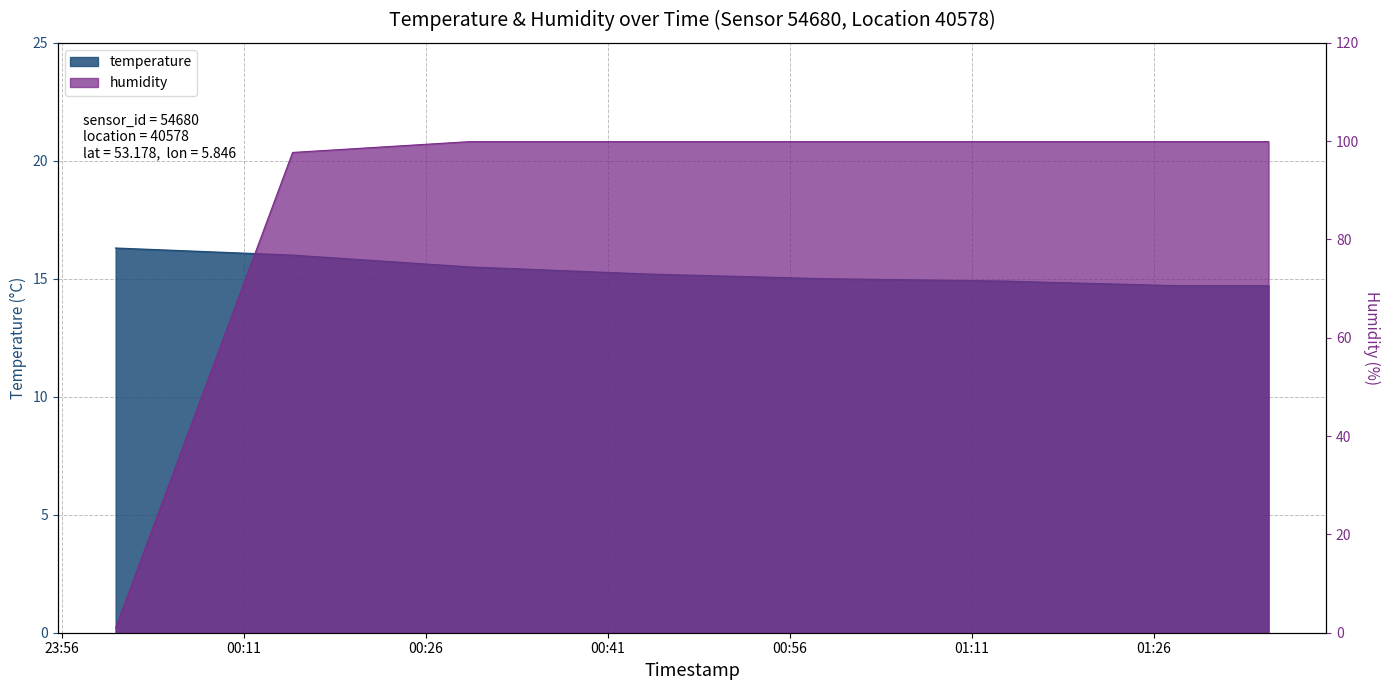

Where is humidity nearest to the value 50?

00:15